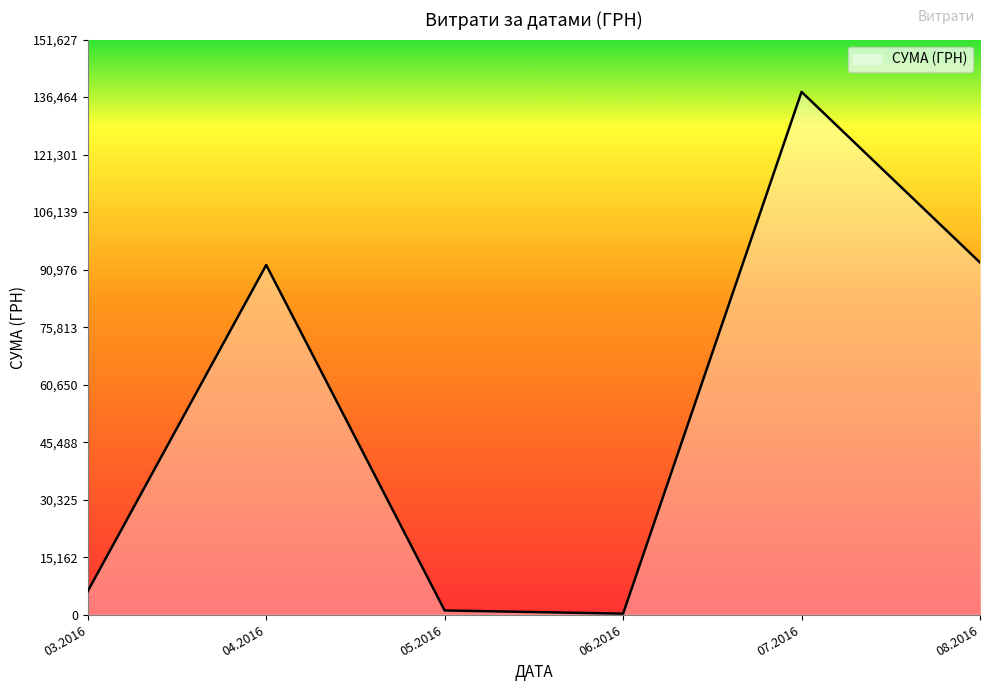

The value at 08.2016 is 29319.4. True or false?

False